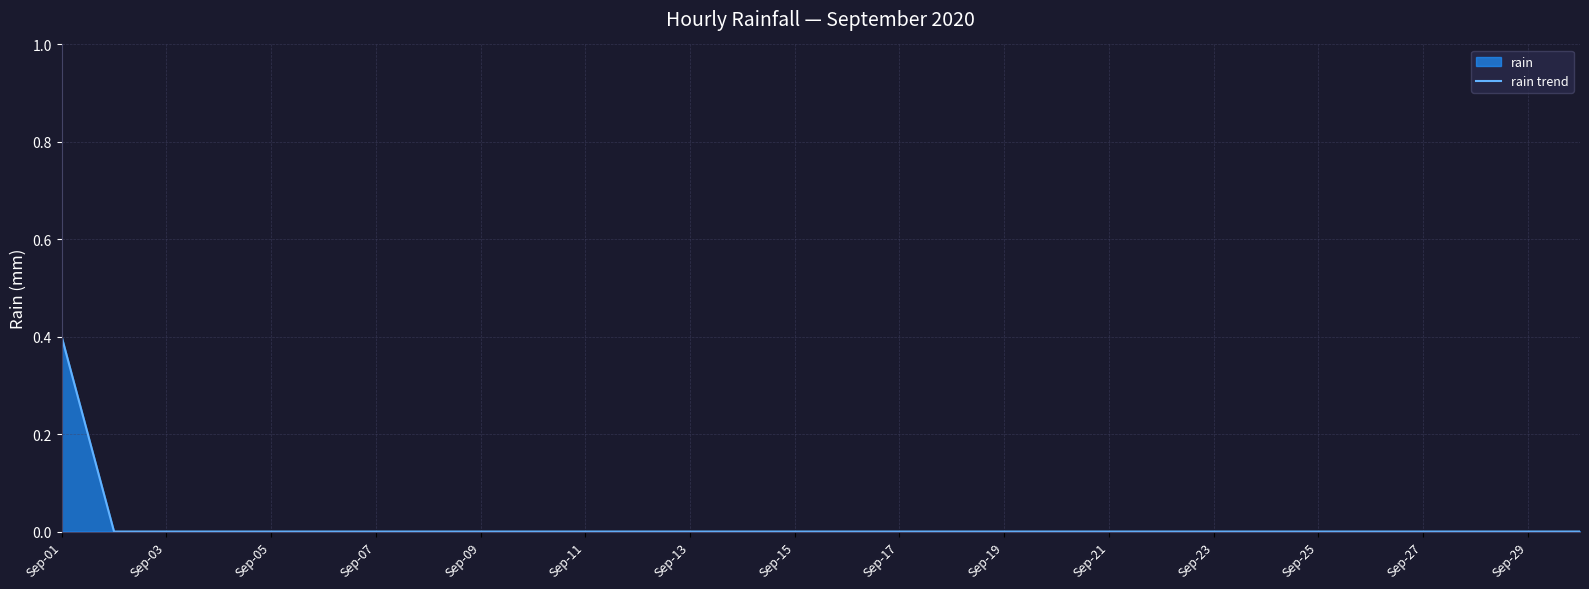

At which category does the chart reach its peak across all series?

Sep-01